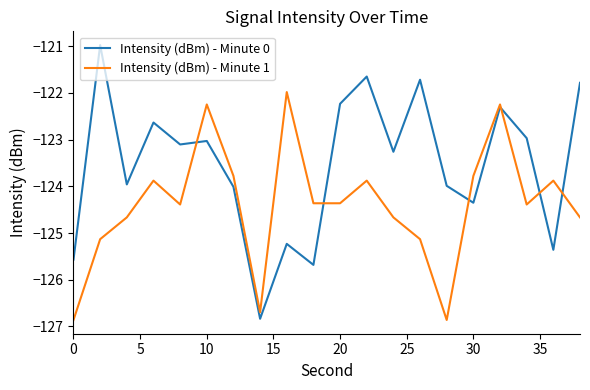

Which series has the widest spread of values?

Intensity (dBm) - Minute 0